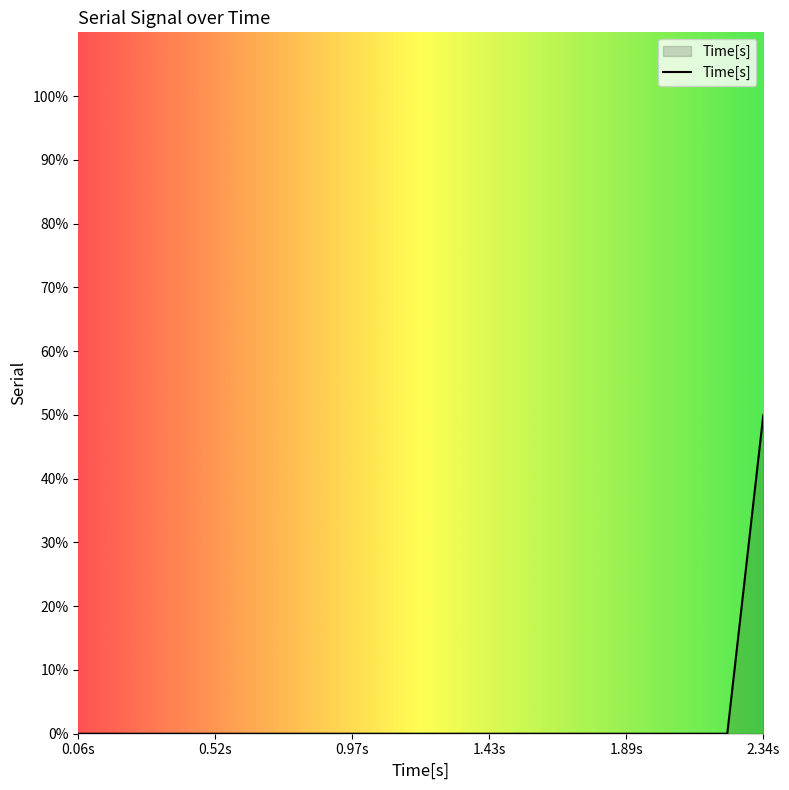

Does the chart display data point markers on the line(s)?

No